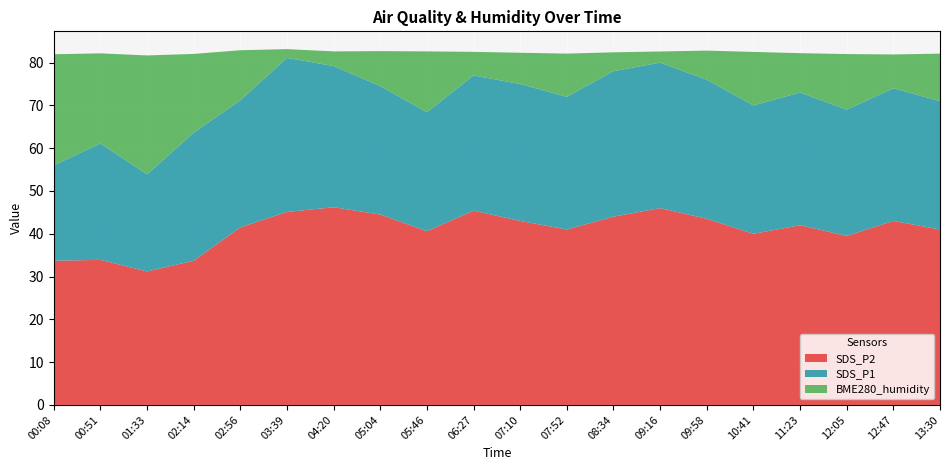

Reading left to right, list all the values displayed in this chart.

BME280_humidity: 82.0	82.2	81.7	82.0	82.9	83.2	82.6	82.7	82.6	82.5	82.3	82.1	82.4	82.6	82.8	82.5	82.2	82.0	81.9	82.1
SDS_P1: 56.0	61.1	53.9	63.6	71.2	81.1	79.2	74.5	68.4	77.0	75.0	72.0	78.0	80.0	76.0	70.0	73.0	69.0	74.0	71.0
SDS_P2: 33.7	33.9	31.2	33.7	41.5	45.1	46.2	44.5	40.6	45.4	43.0	41.0	44.0	46.0	43.5	40.0	42.0	39.5	43.0	41.0